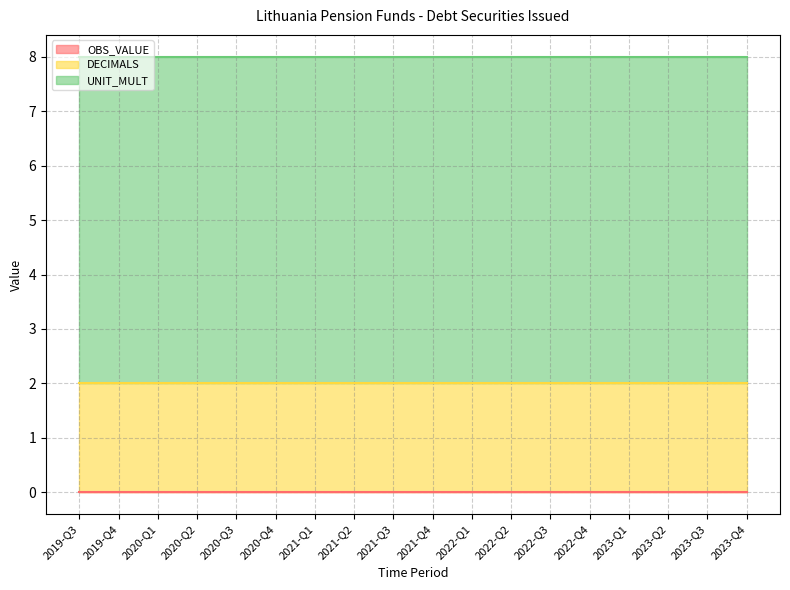

True or false: UNIT_MULT and OBS_VALUE cross at least once.

False